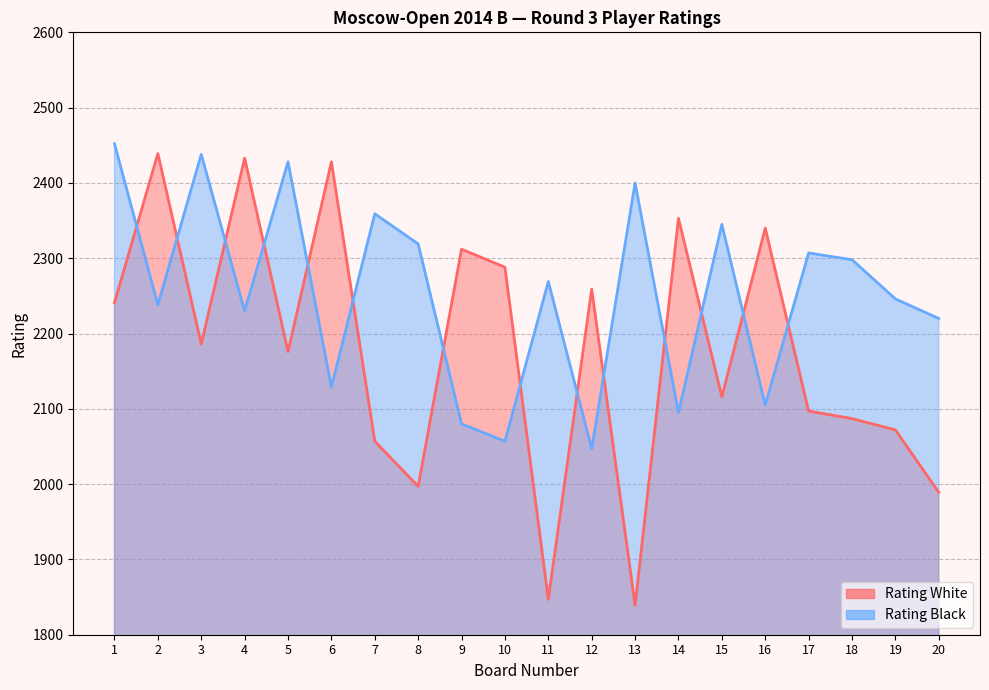

What is the difference between the highest and lowest values at 9?

232